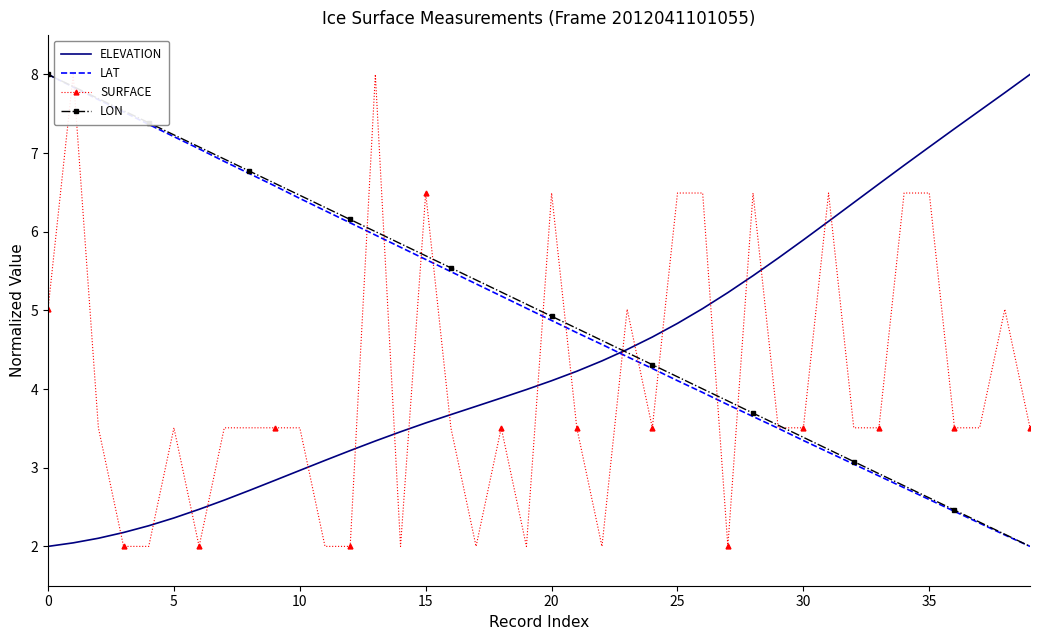

The value of SURFACE at 30 is 1.0. True or false?

False